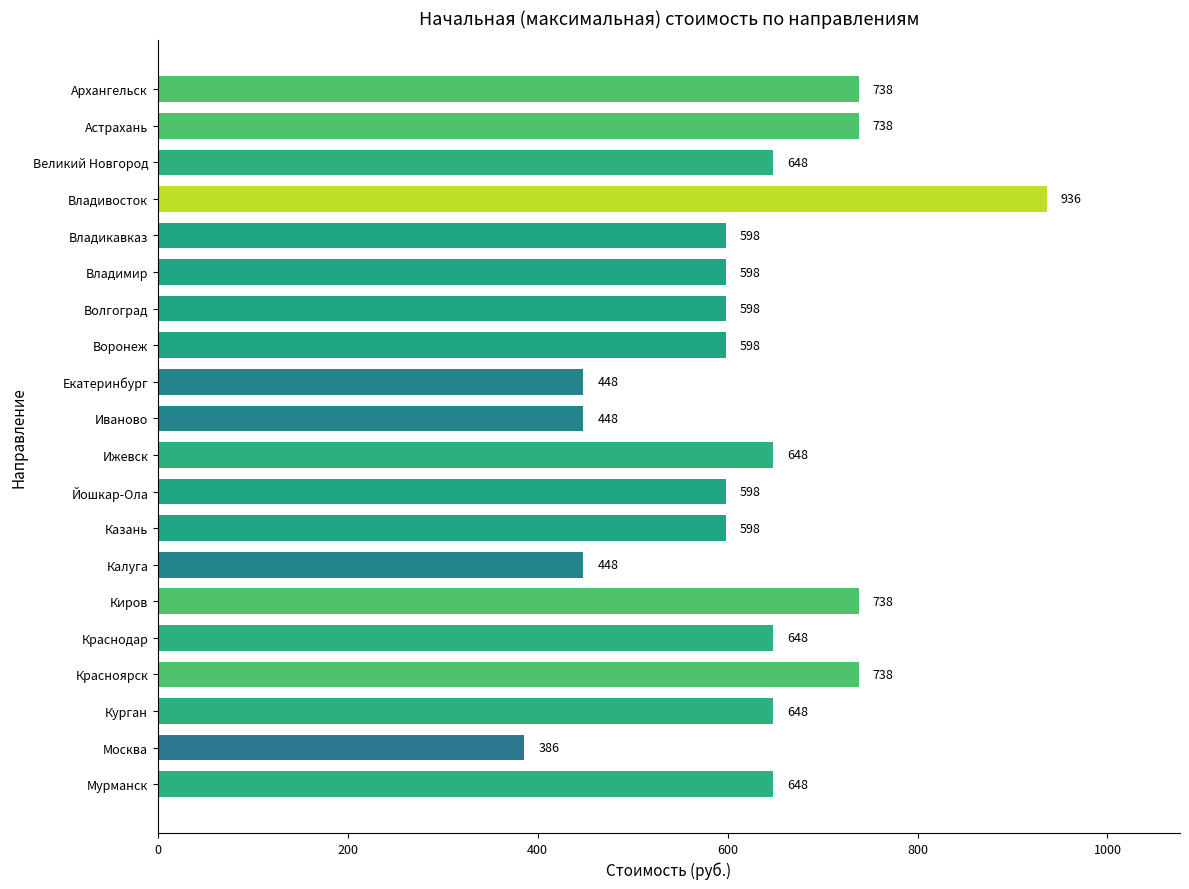

Which has a higher value, Астрахань or Мурманск?

Астрахань